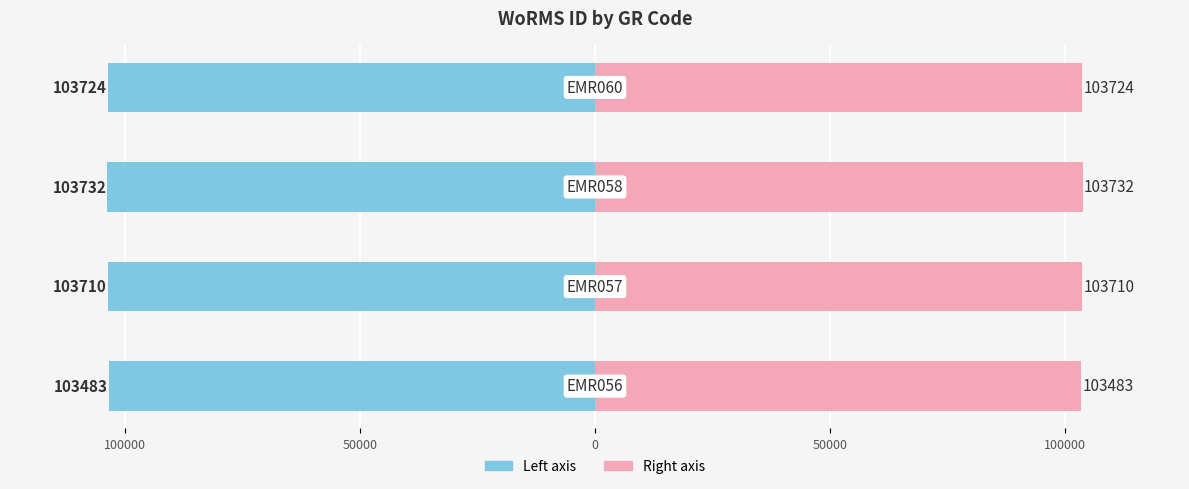

How many values in the WoRMS ID (Left) series are below -103710?

2